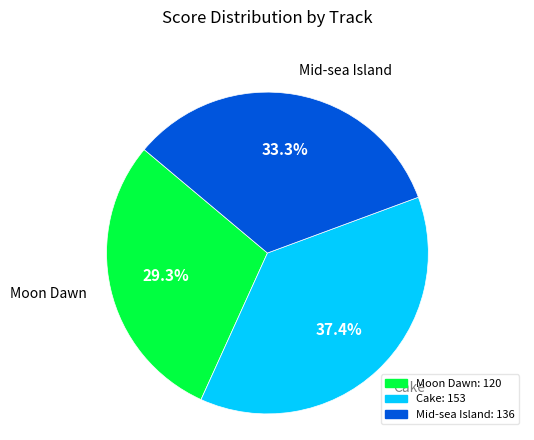

What is the ratio of the value at Mid-sea Island to the value at Cake?

0.9